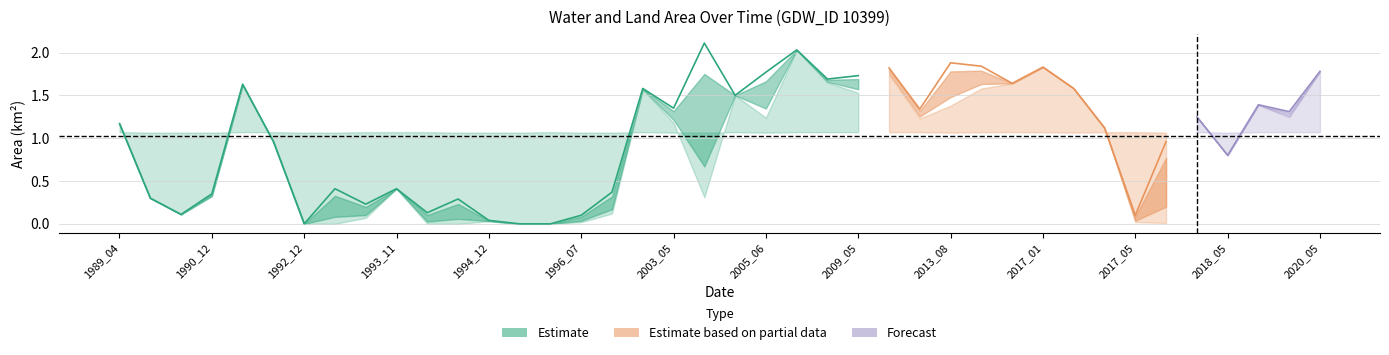

Is the value of waterArea at 2019_06 greater than the value of landArea at 2003_05?

Yes